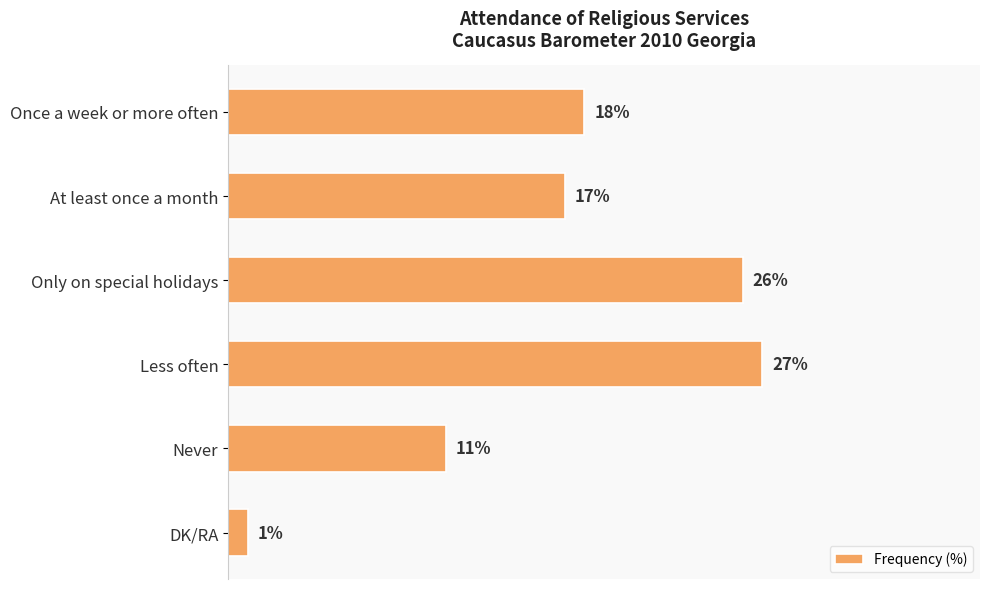

Which label corresponds to the smallest value in the chart?

DK/RA